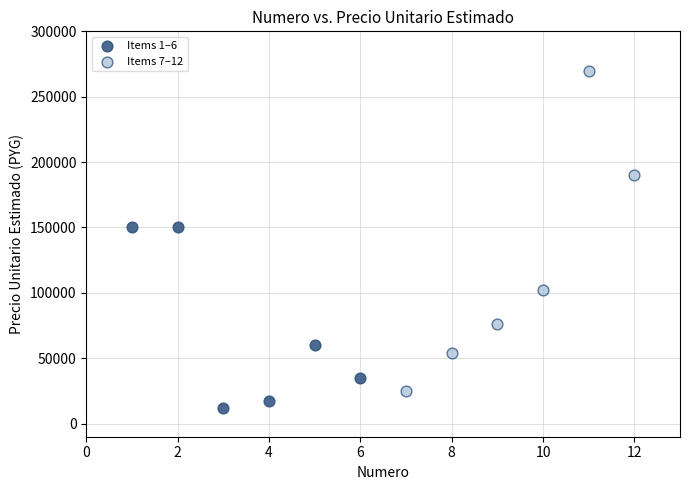

Which series reaches the maximum Y coordinate?

Items 7–12